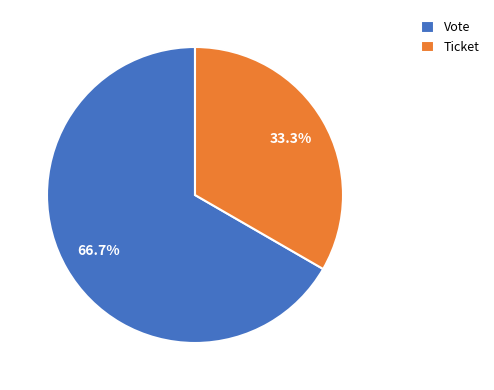

Rank the categories by value from lowest to highest.

Ticket, Vote